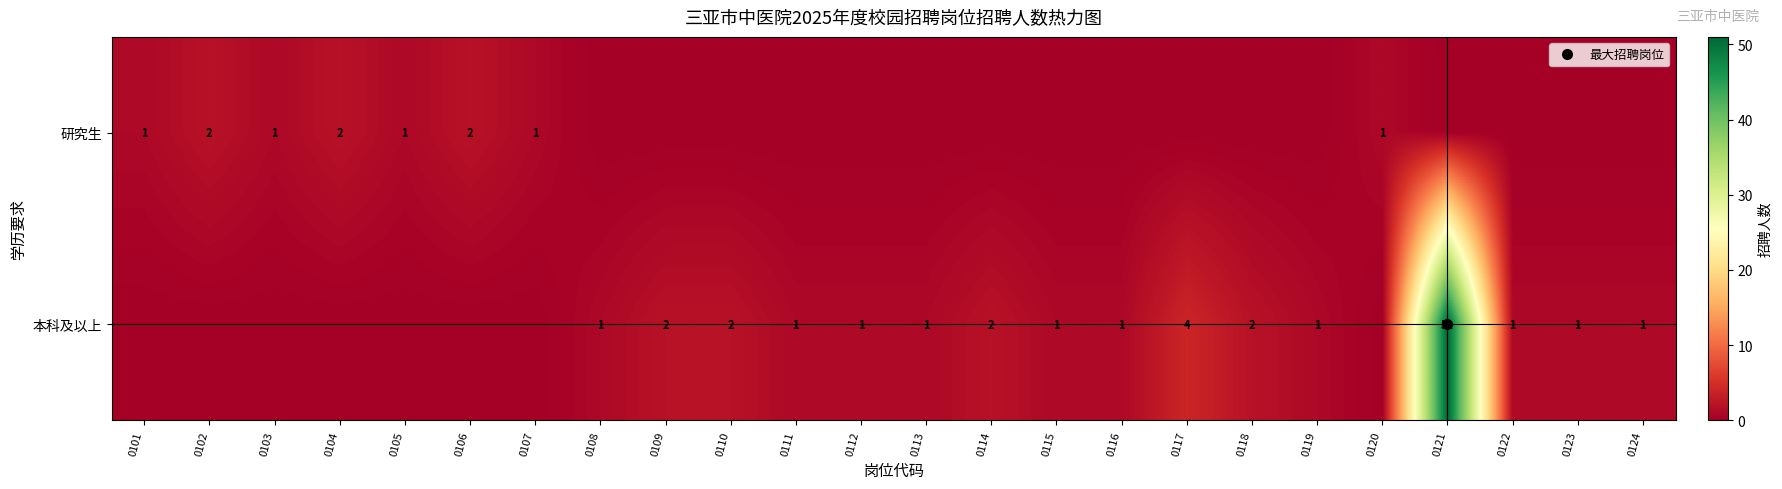

At how many categories does at least one series exceed 17?

1